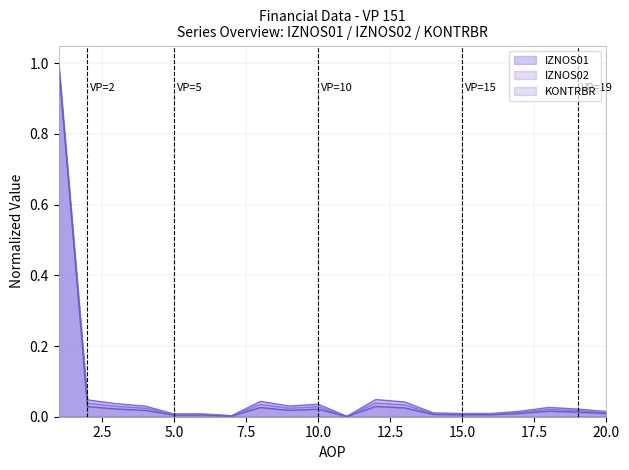

How many lines are shown in the chart?

3